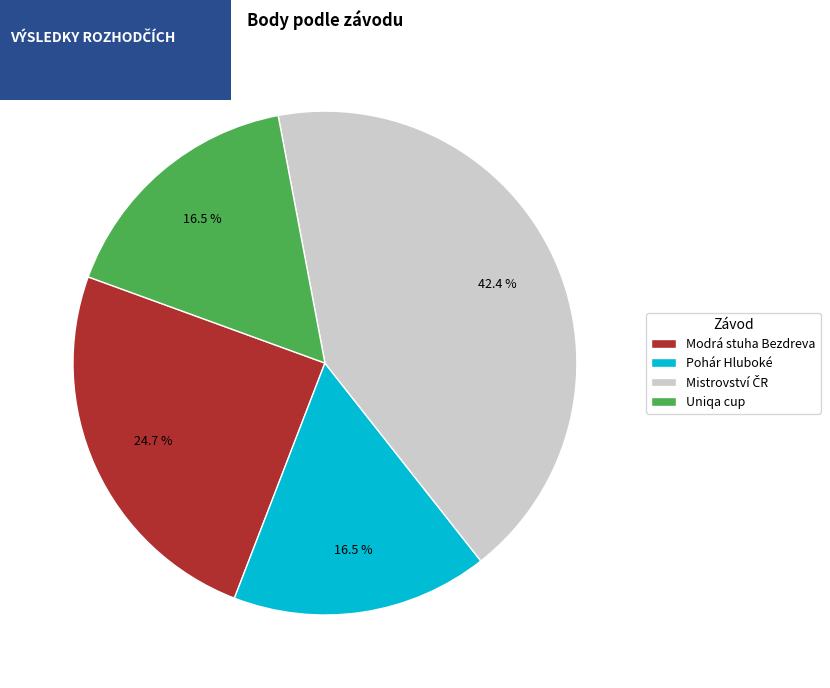

Is there any slice that represents more than half of the pie?

No